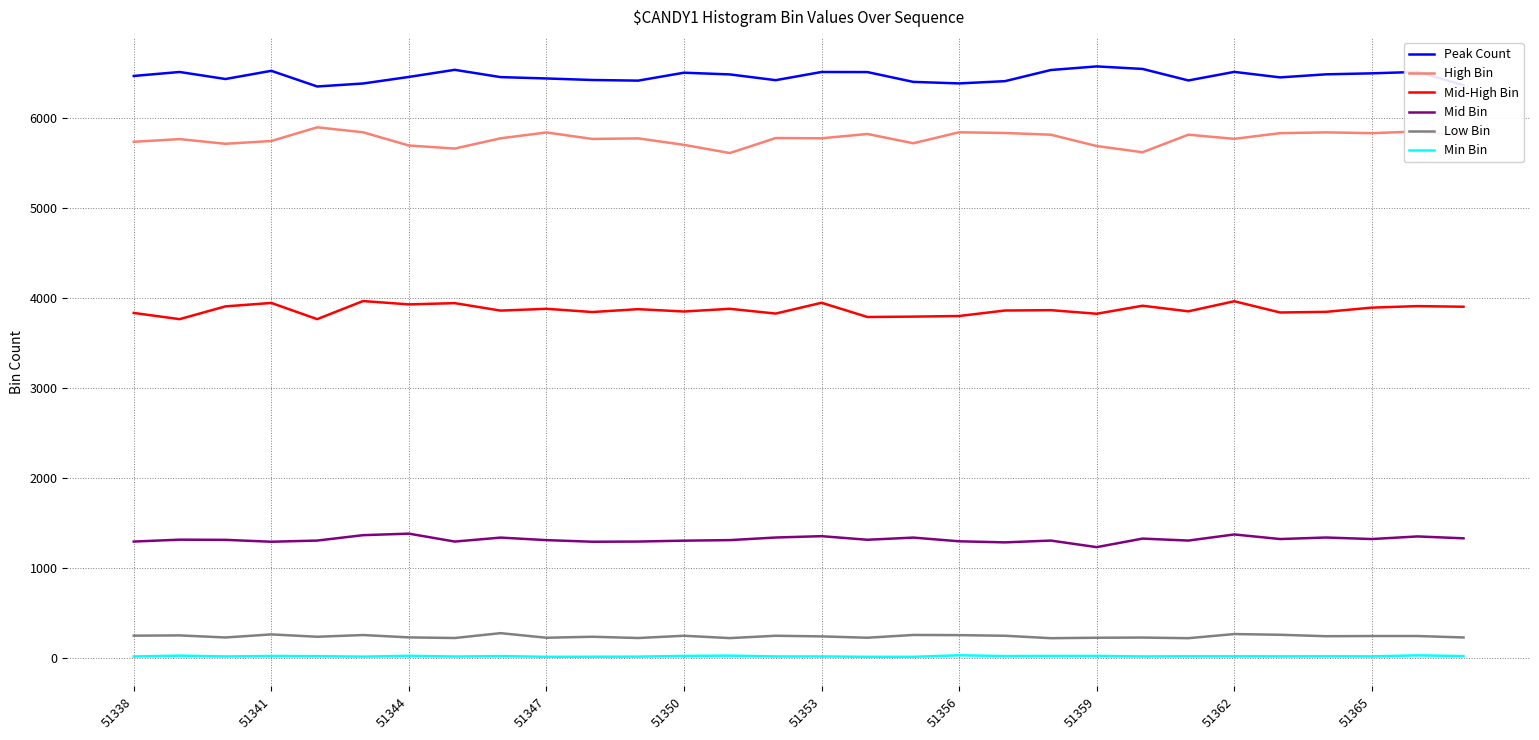

What is the difference between the maximum and minimum values in the Peak Count series?

223